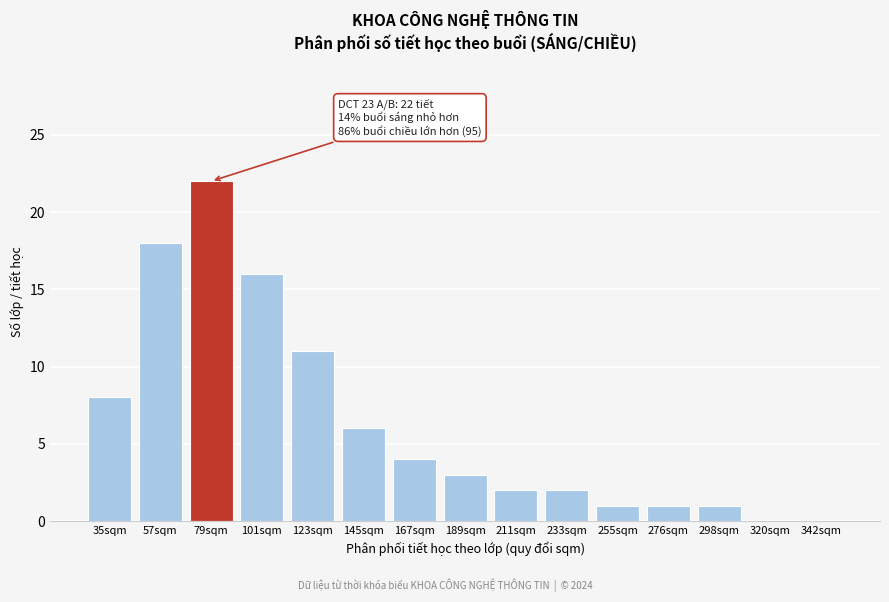

Reading left to right, extract all data points from this chart.

35sqm=8	57sqm=18	79sqm=22	101sqm=16	123sqm=11	145sqm=6	167sqm=4	189sqm=3	211sqm=2	233sqm=2	255sqm=1	276sqm=1	298sqm=1	320sqm=0	342sqm=0